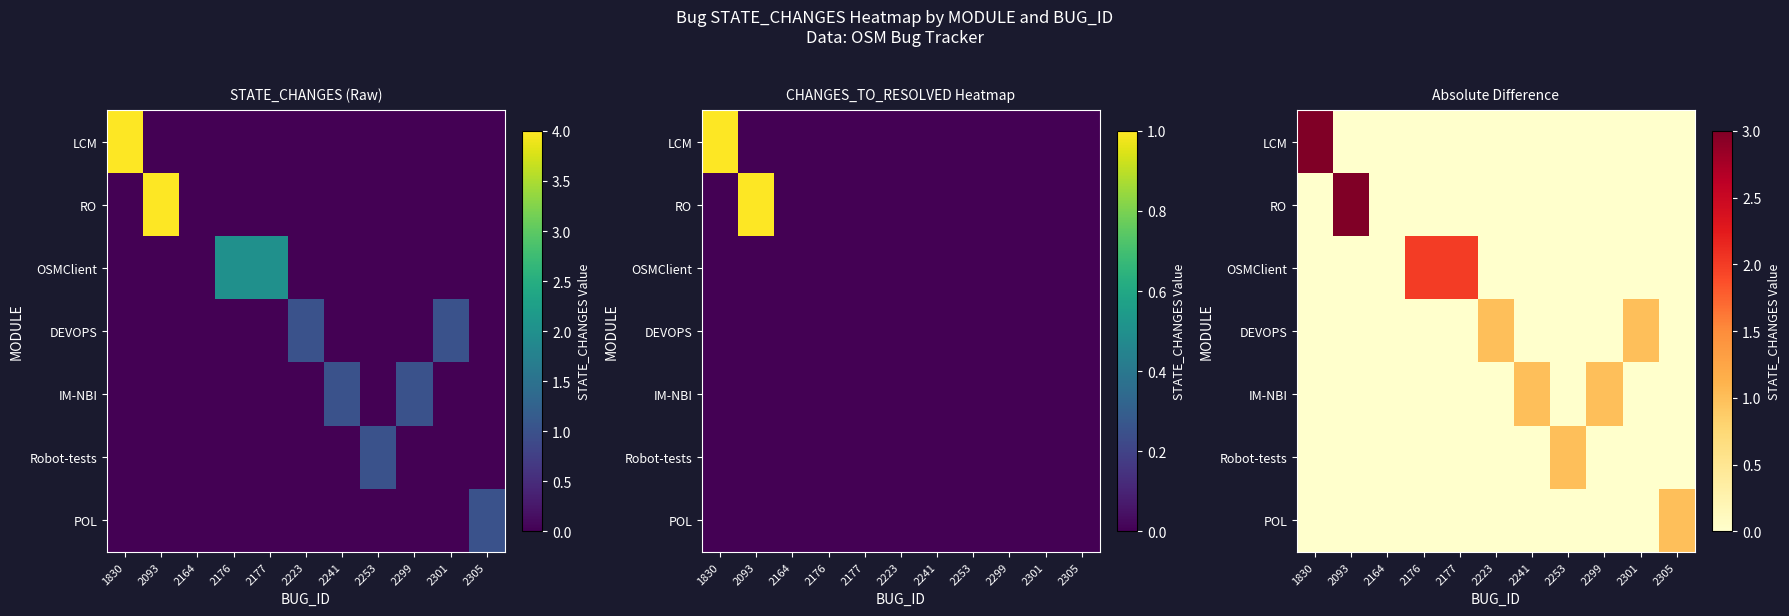

Between 2093 and 2301, which is larger?

2093